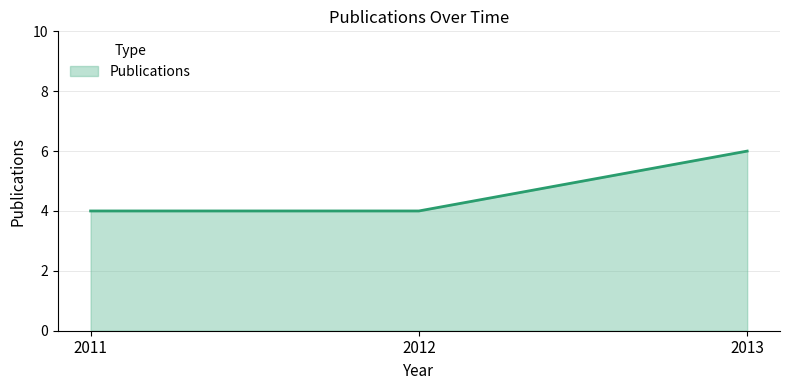

What is the change in value from 2011 to 2013?

+2